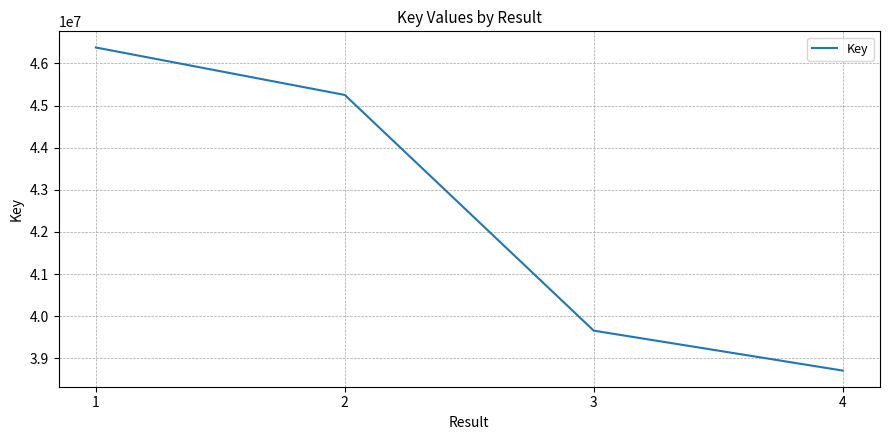

Reading left to right, list all the values displayed in this chart.

46378506	45251525	39654853	38707188